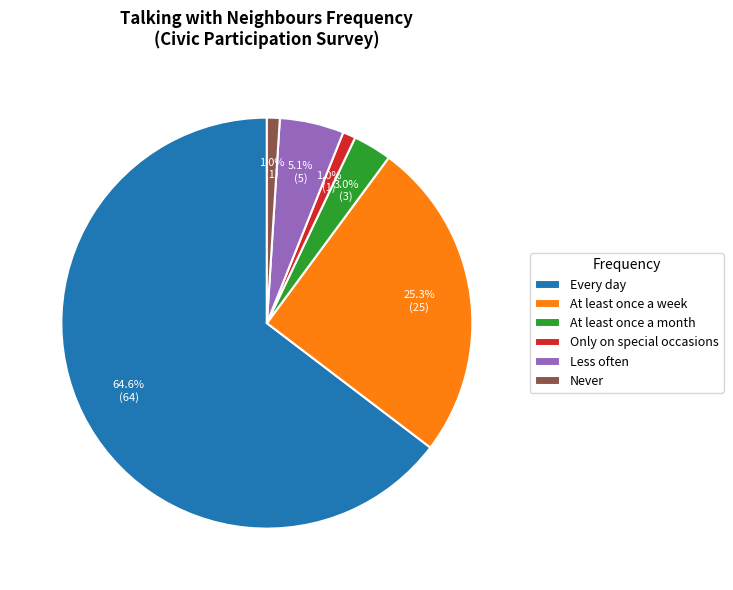

To the nearest percent, what is the combined percentage of At least once a week and At least once a month?

28%